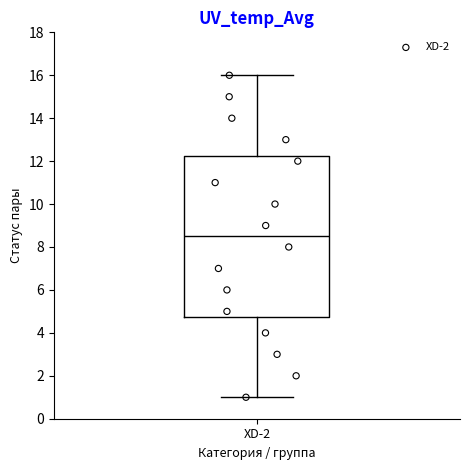

Where does the lower whisker of the box for XD-2 end on the y-axis? The values are not printed on the chart, so give them approximately, as read against the axis.

1.0